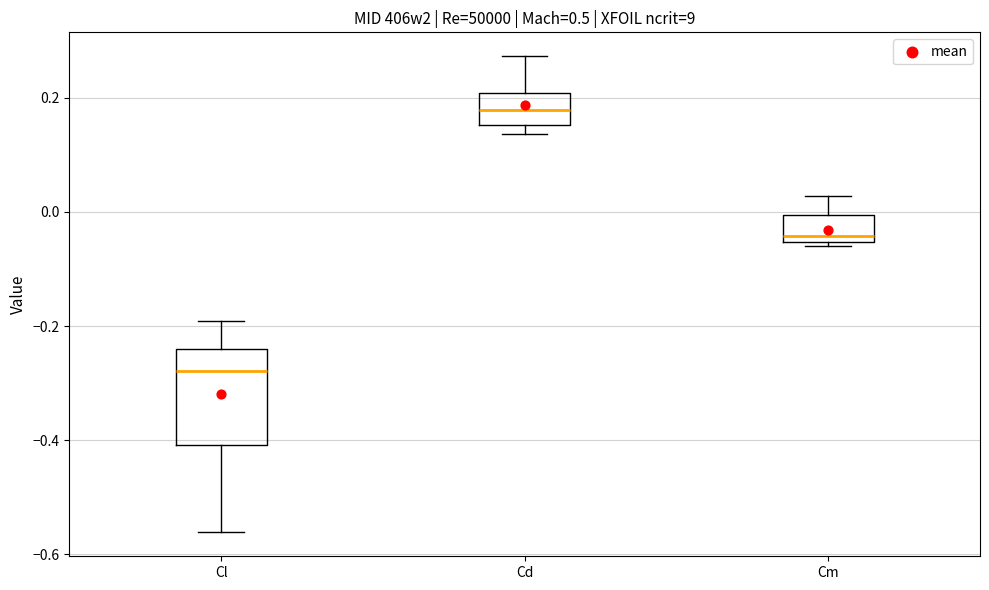

Reading left to right, read every box against the y-axis: the position of its median line, the range the box covers, and the ends of its whiskers. The values are not printed on the chart, so give them approximately, as read against the axis.

Cl: median -0.28, box -0.40 to -0.24, whiskers -0.56 to -0.20
Cd: median 0.18, box 0.16 to 0.20, whiskers 0.14 to 0.28
Cm: median -0.04, box -0.06 to 0.00, whiskers -0.06 (just below the box's lower edge) to 0.02